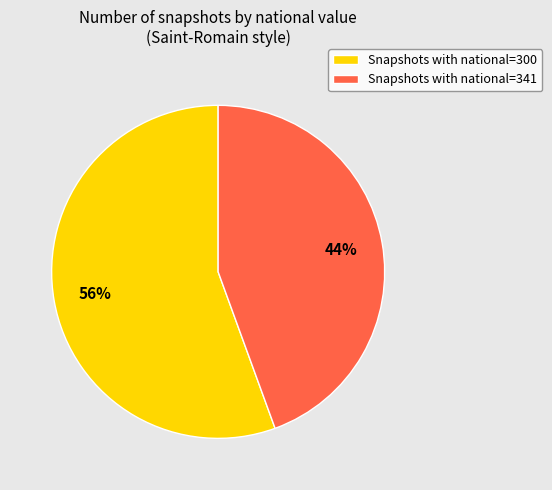

Is there any slice that represents more than half of the pie?

Yes